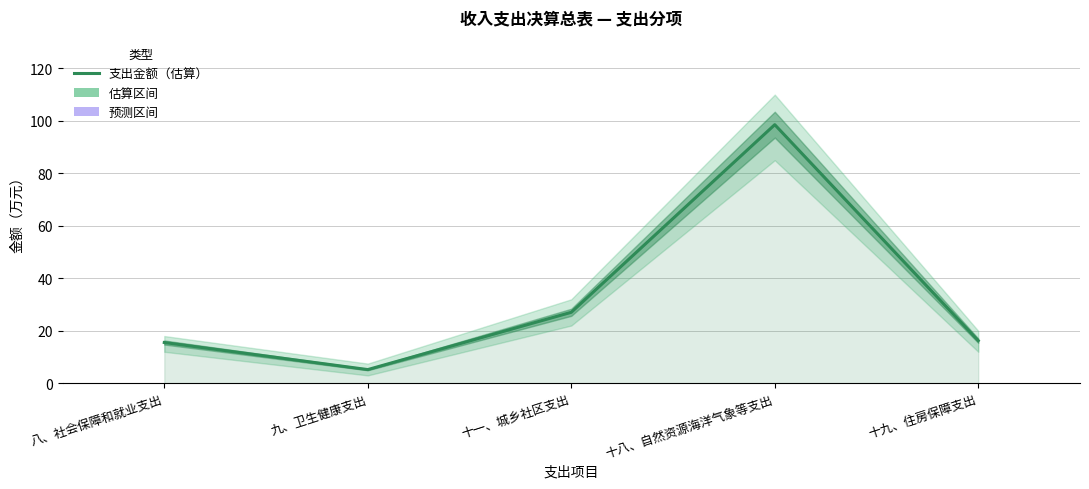

What is the ratio of the value at 十九、住房保障支出 to the value at 十一、城乡社区支出?

0.6